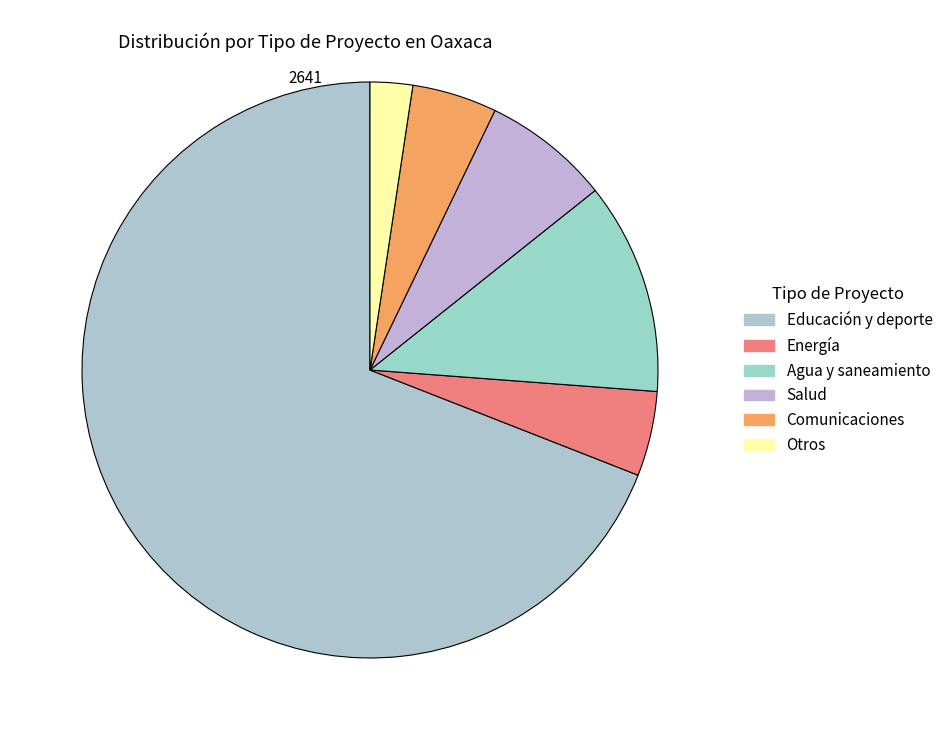

The Energía slice represents 1% of the pie. True or false?

False